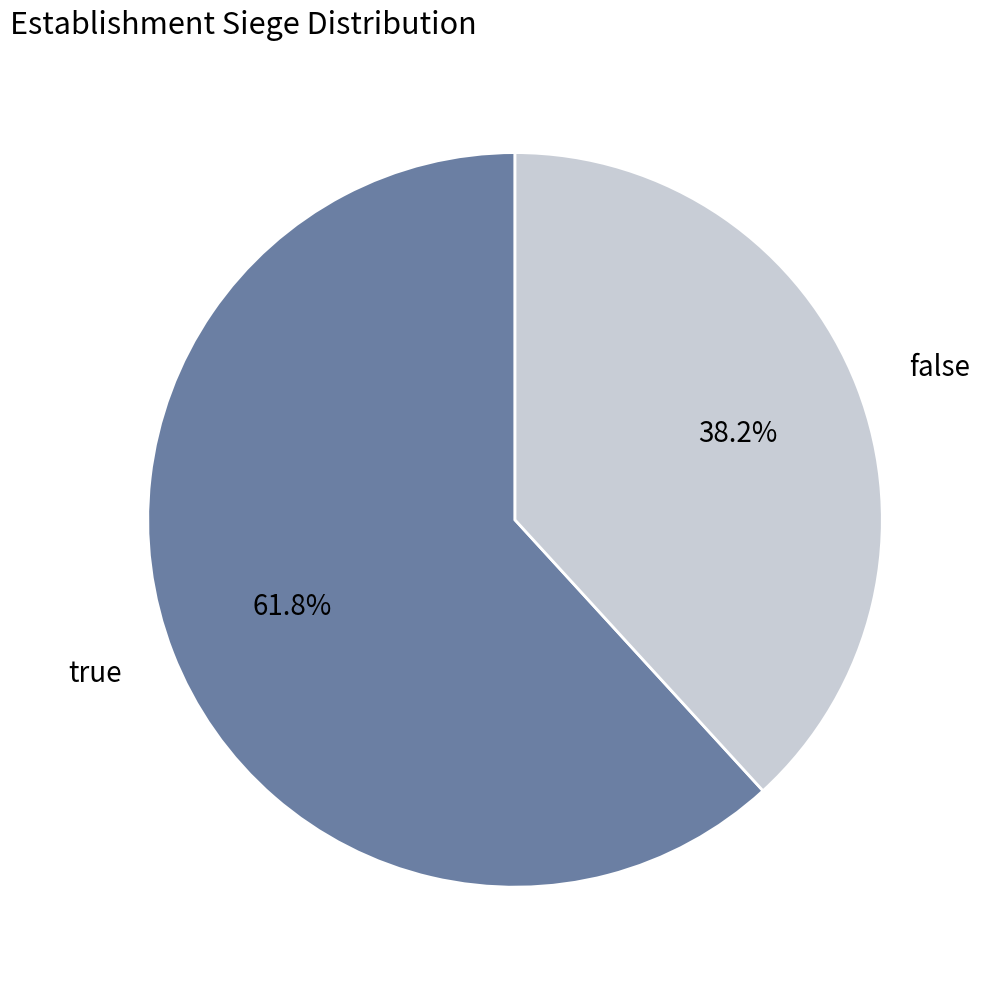

To the nearest percent, what is the difference between the largest and smallest slice percentages?

24%